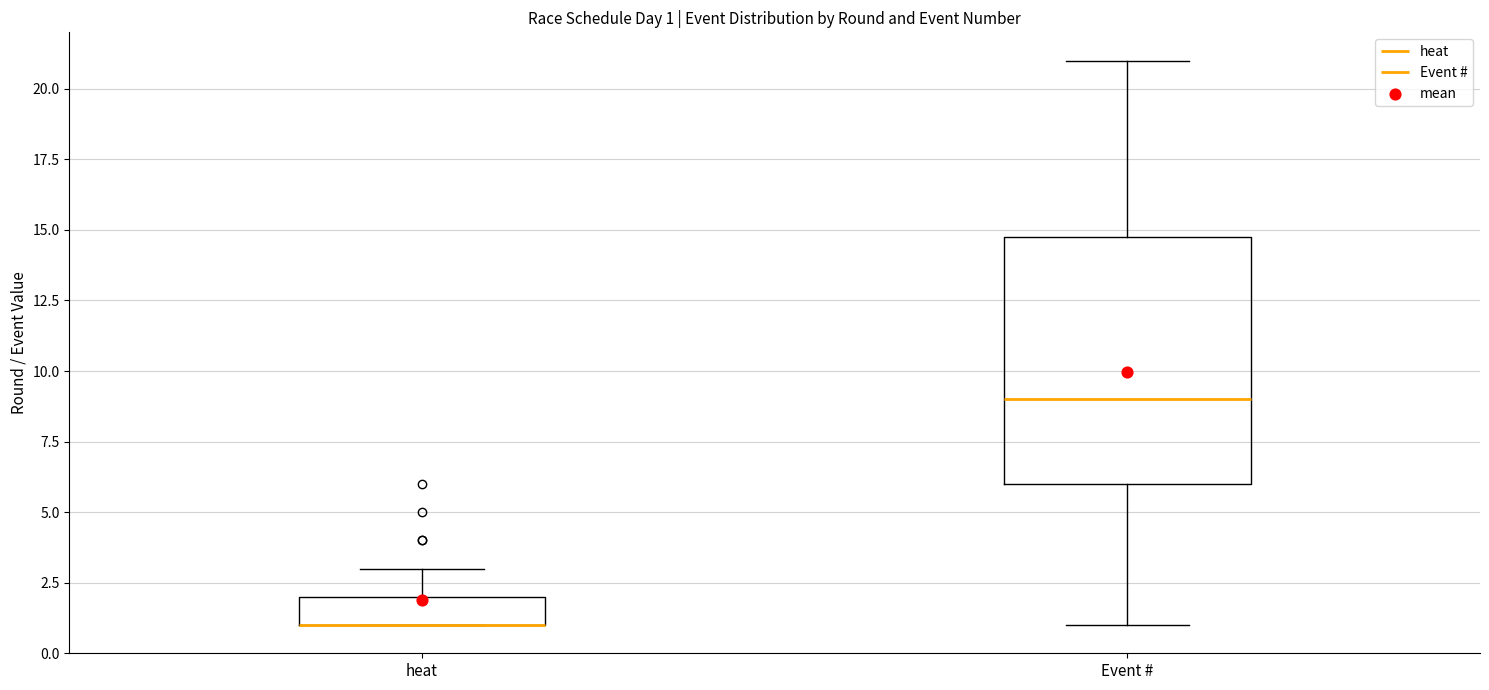

Which box is the tallest, from its lower edge to its upper edge?

Event #